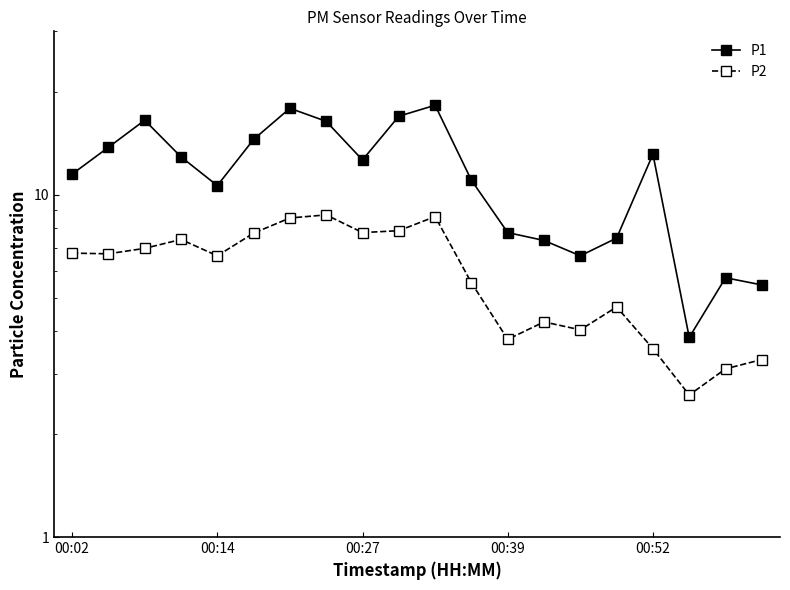

What is the approximate value of P2 at 00:14?

6.7